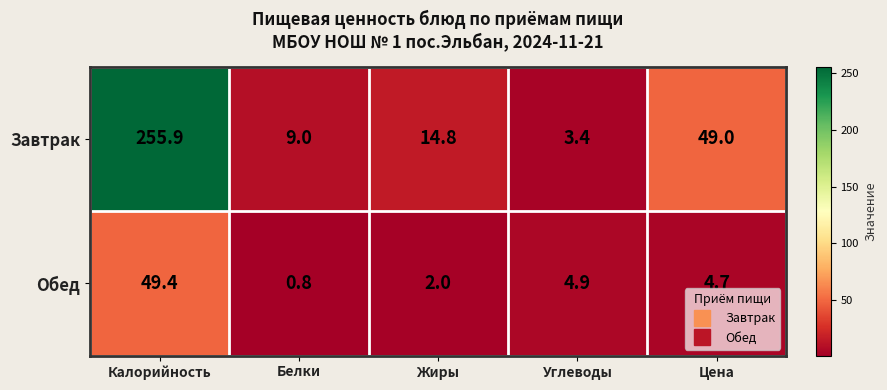

At which label does Завтрак first exceed 14?

Калорийность